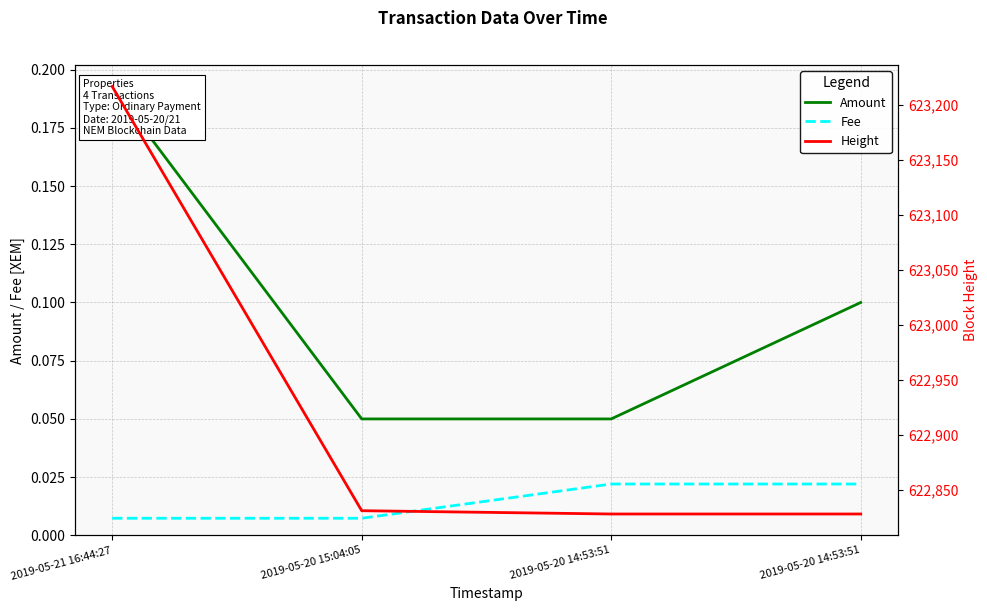

Which has a higher value, 2019-05-21 16:44:27 or 2019-05-20 14:53:51?

2019-05-21 16:44:27